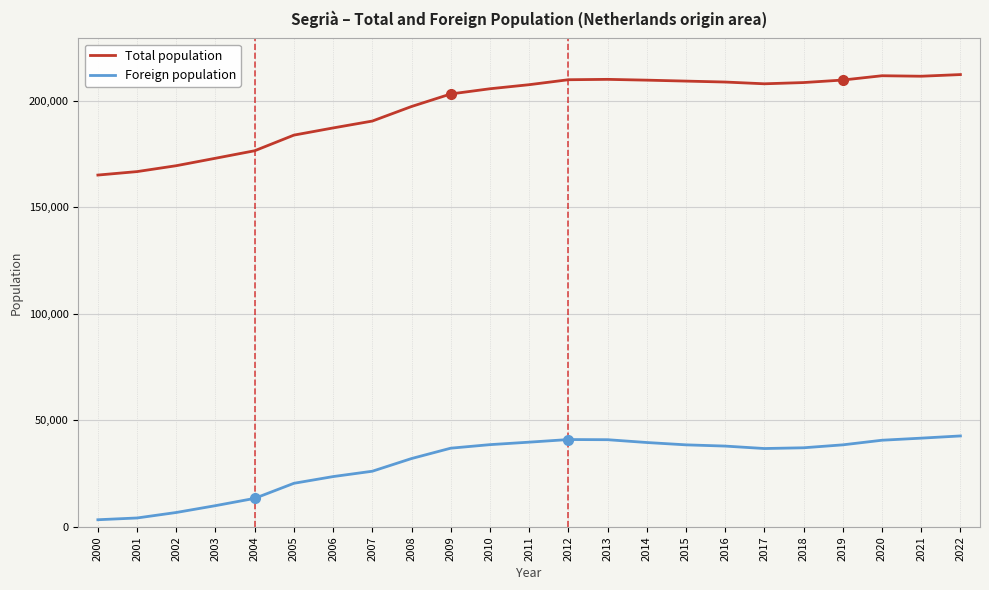

What value does the Total population series have at 2007?

190558